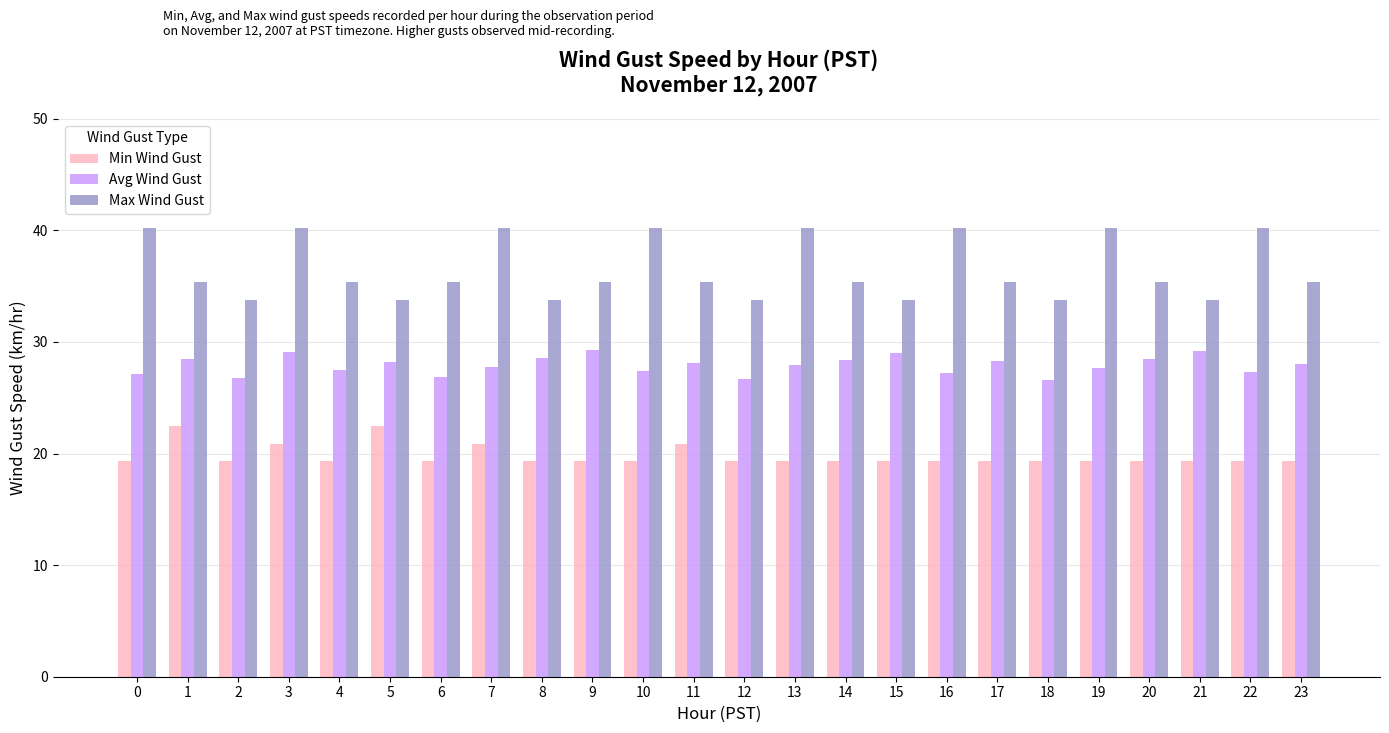

Is the value of Max Wind Gust at 0 greater than the value of Min Wind Gust at 6?

Yes